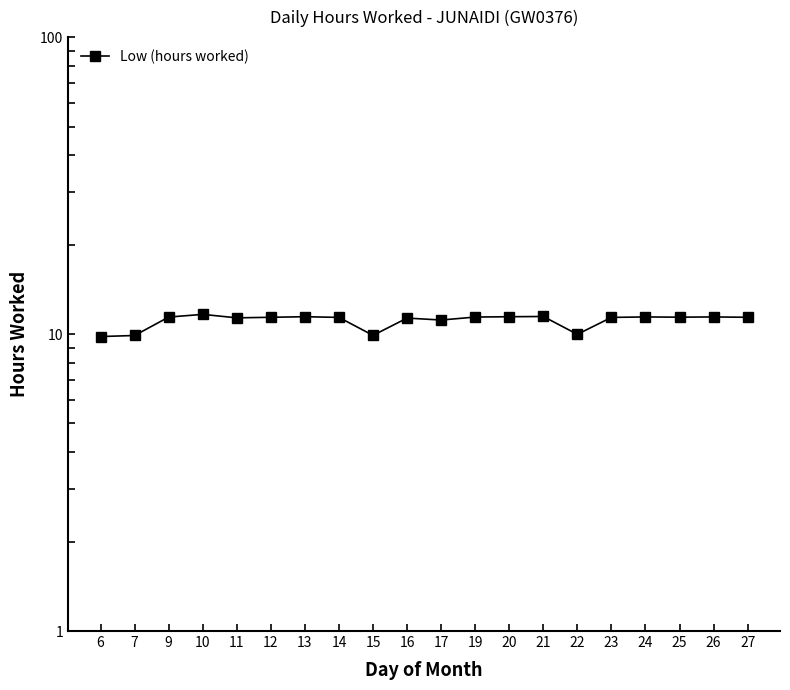

Reading left to right, transcribe all the data shown in this chart.

9.8	9.9	11.4	11.7	11.3	11.4	11.4	11.4	9.9	11.3	11.2	11.4	11.4	11.5	10.0	11.4	11.4	11.4	11.4	11.4